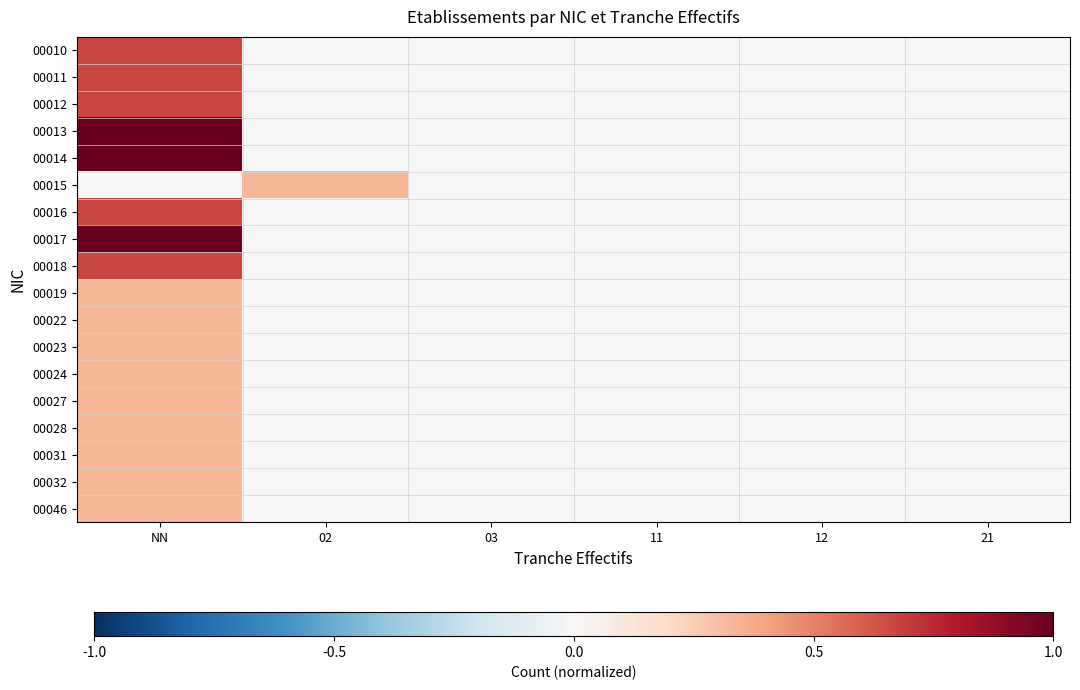

List the series in order of their peak value, lowest first.

00015, 00019, 00022, 00023, 00024, 00027, 00028, 00031, 00032, 00046, 00010, 00011, 00012, 00016, 00018, 00013, 00014, 00017